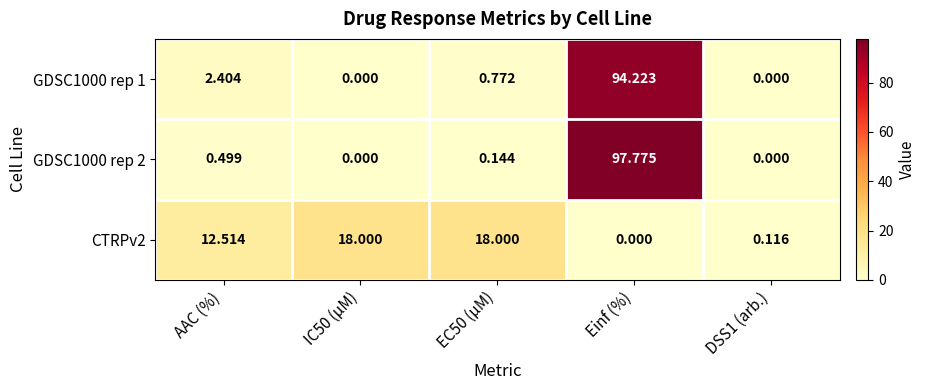

At which label does CTRPv2 first exceed 12?

AAC (%)